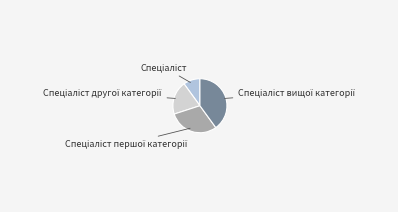

Which slice is the smallest?

Спеціаліст